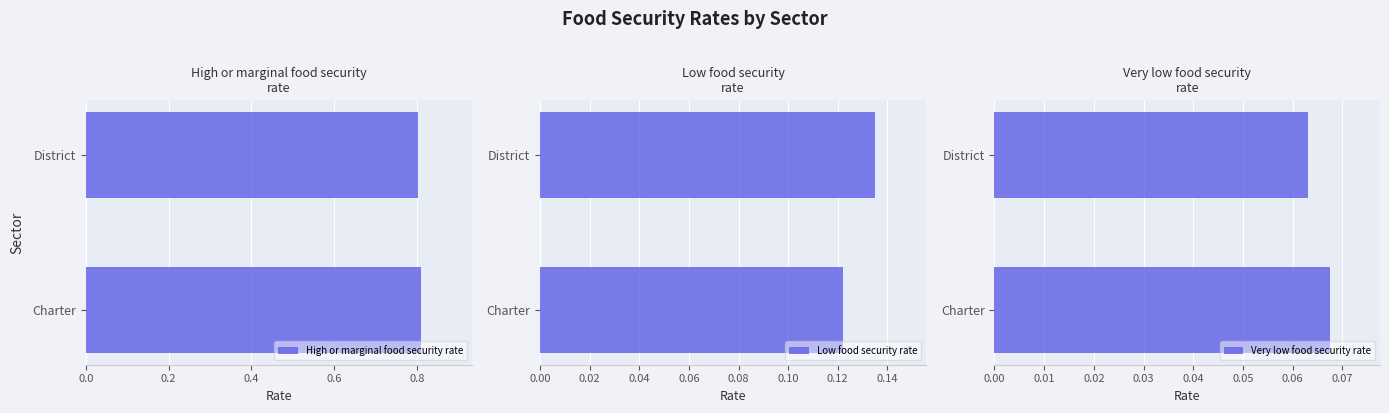

How many series are shown in this chart?

3